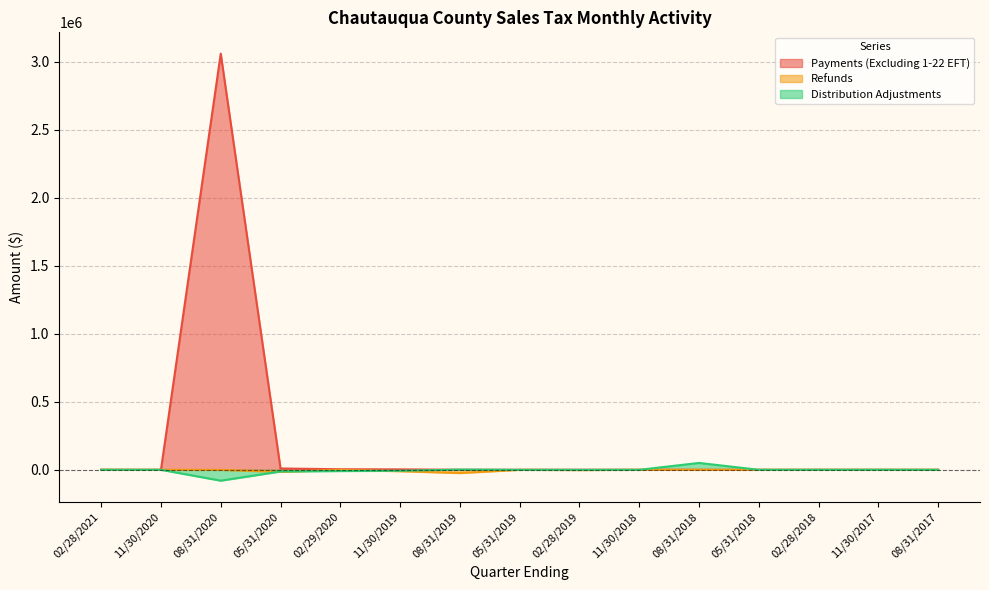

At which label is Refunds closest to -11978?

11/30/2019